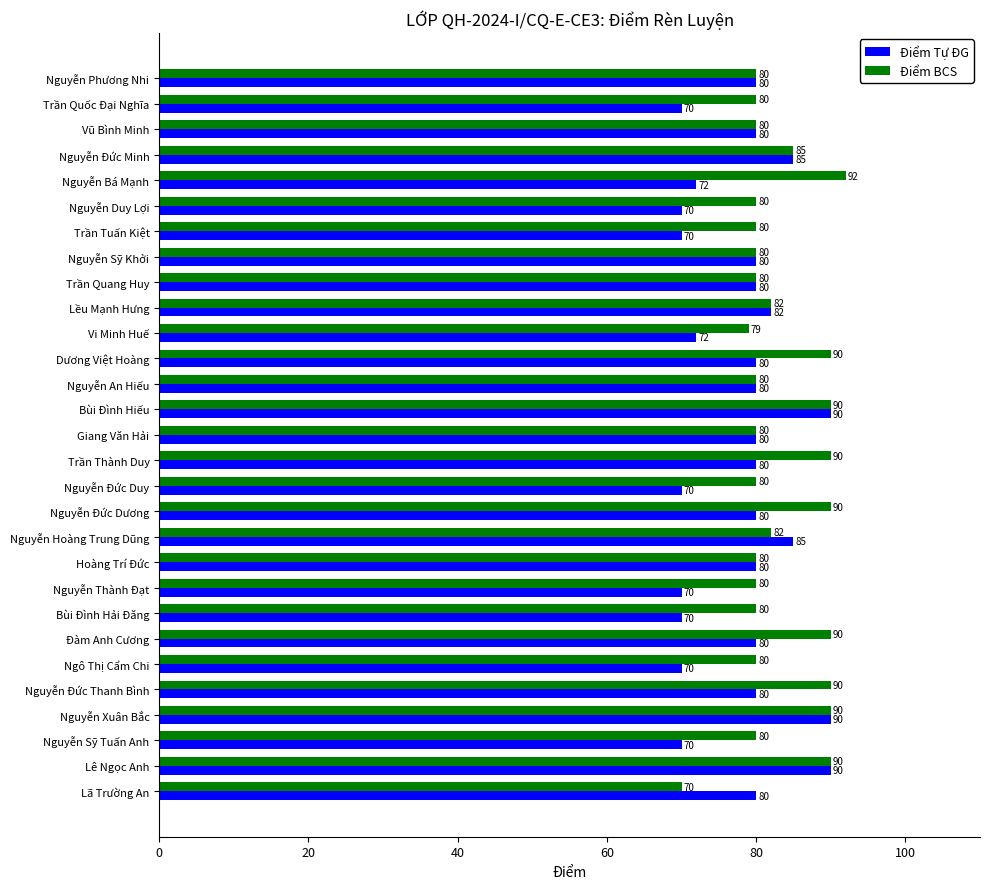

What value does the Điểm BCS series have at Lều Mạnh Hưng, to the nearest 10?

80